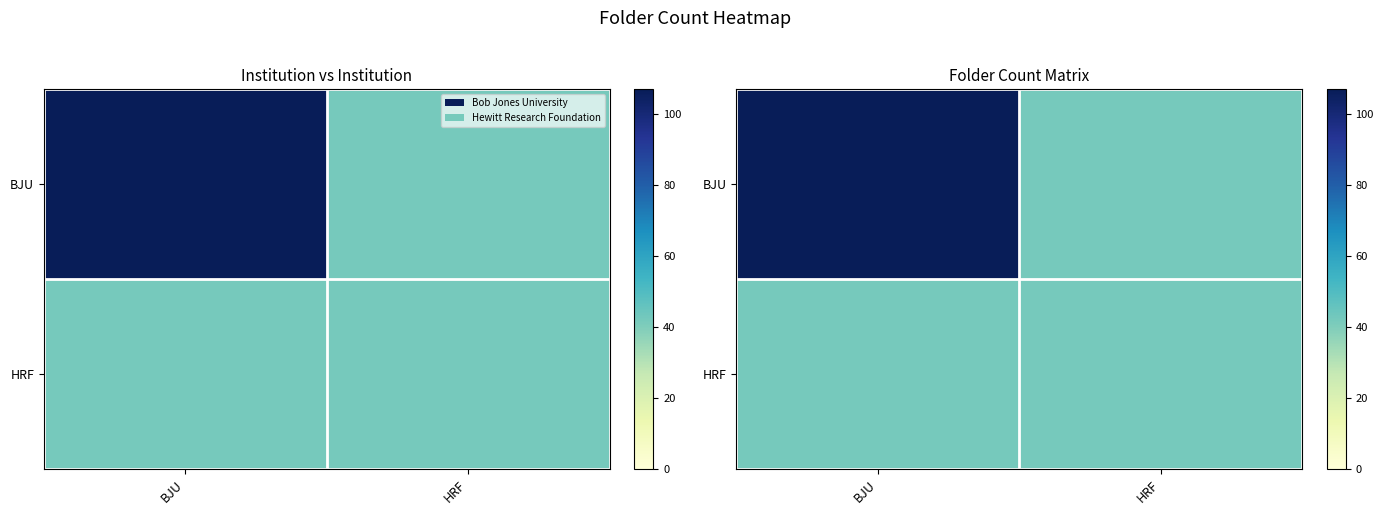

List the series in order of their overall mean, highest first.

BJU, HRF